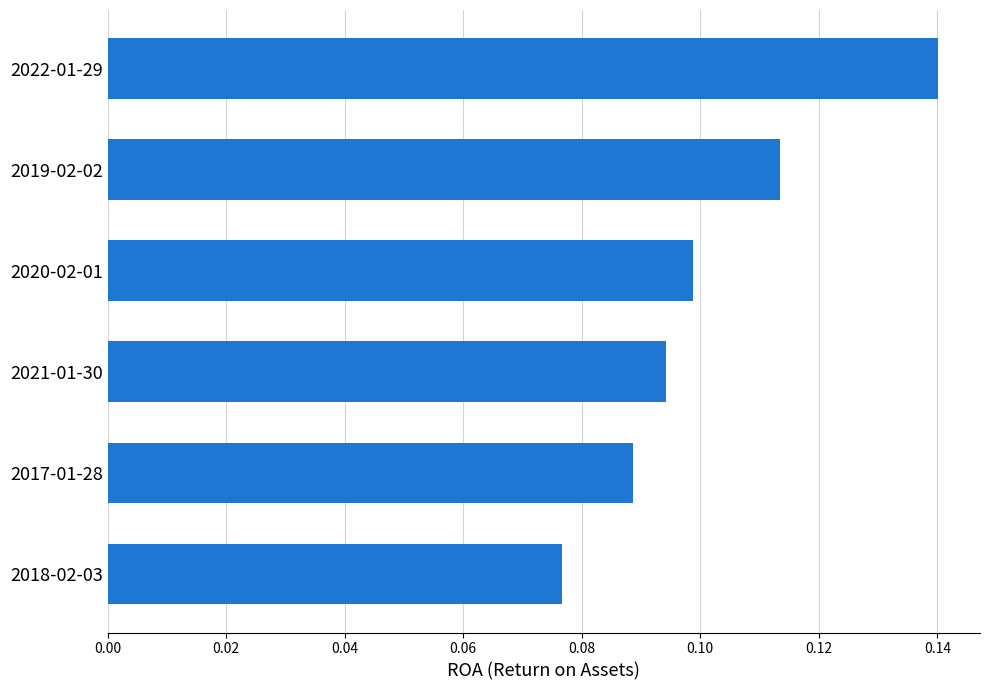

Rank the categories by value from lowest to highest.

2018-02-03, 2017-01-28, 2021-01-30, 2020-02-01, 2019-02-02, 2022-01-29